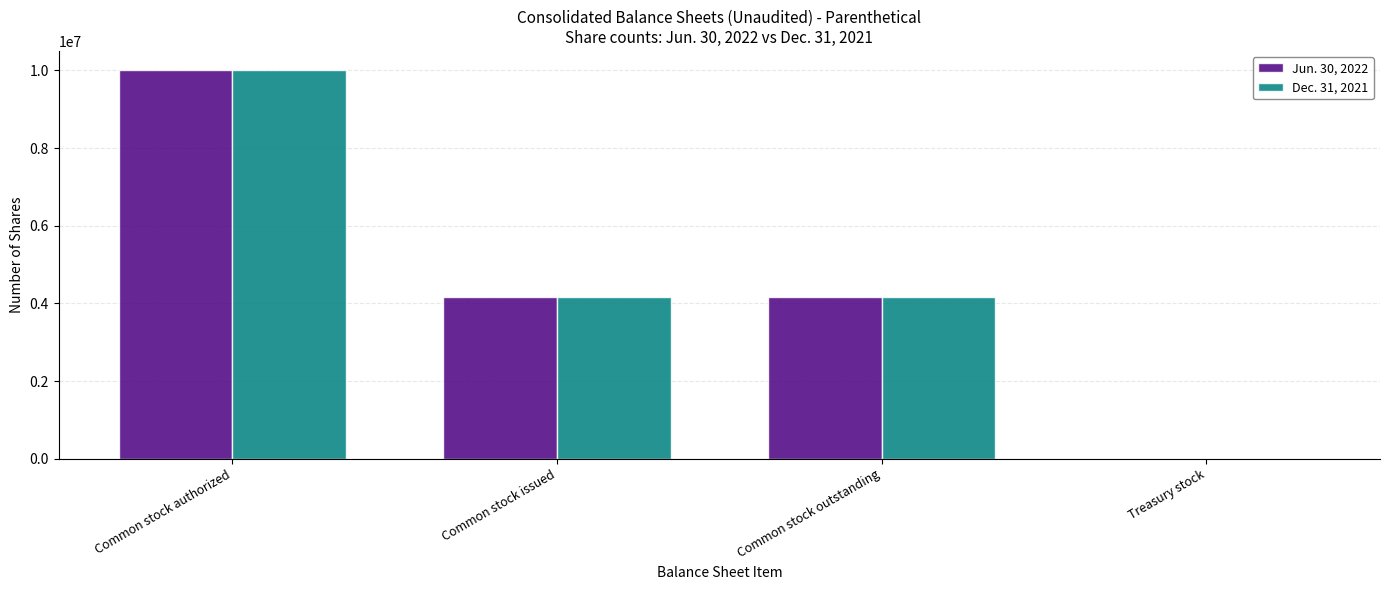

What is the maximum value for Jun. 30, 2022?

10000000